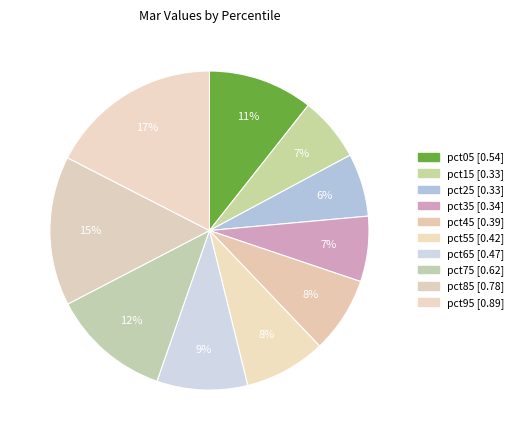

To the nearest percent, what percentage of the pie is pct95?

17%